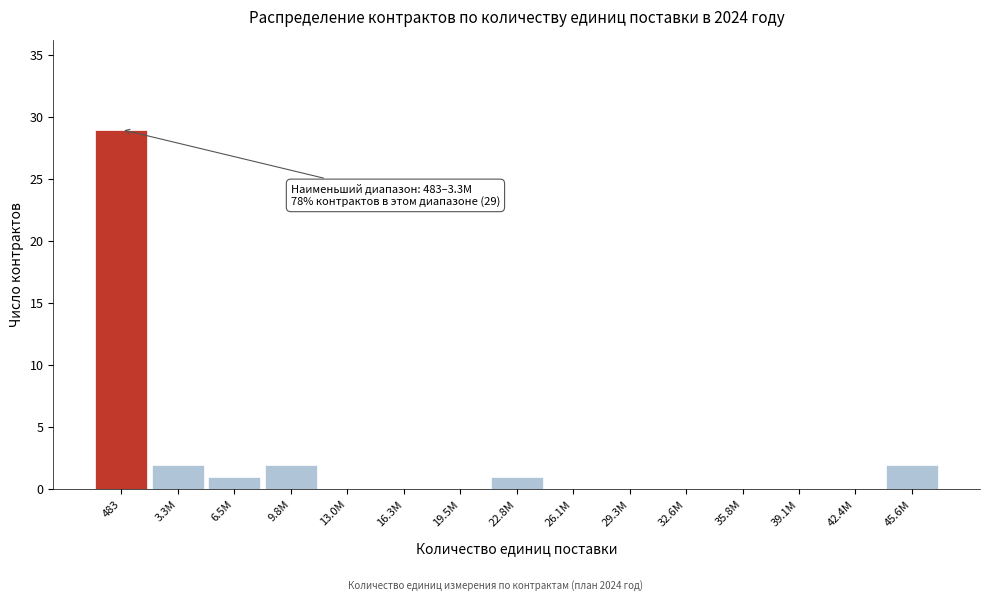

Reading right to left, transcribe all the data shown in this chart.

45.6М=2	42.4М=0	39.1М=0	35.8М=0	32.6М=0	29.3М=0	26.1М=0	22.8М=1	19.5М=0	16.3М=0	13.0М=0	9.8М=2	6.5М=1	3.3М=2	483=29